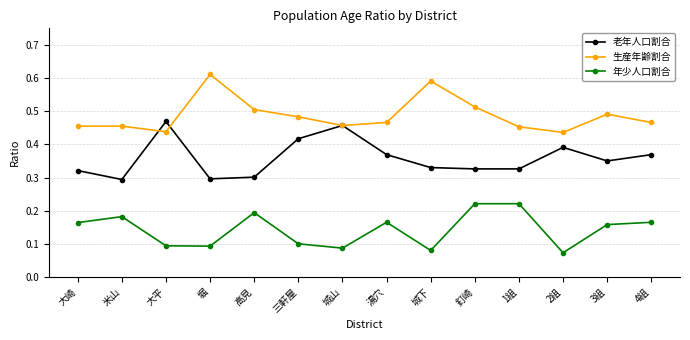

The 年少人口割合 series shows 0.1 at 城山. True or false?

True